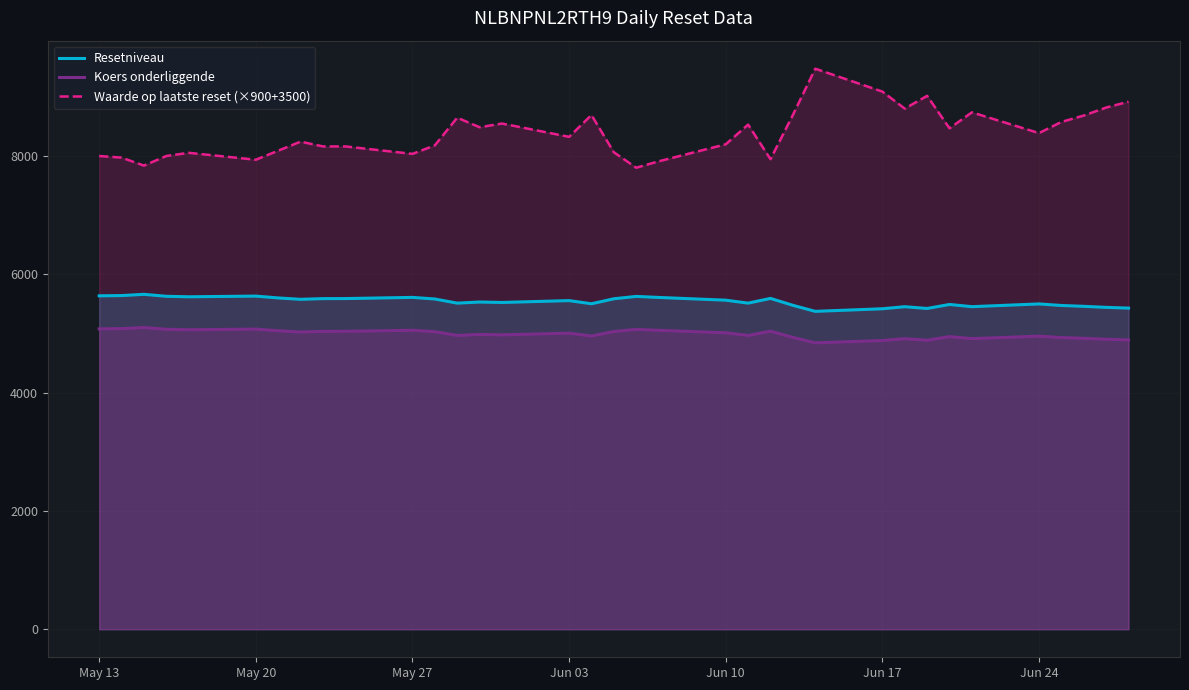

What are all the series names shown in the legend?

Resetniveau, Koers onderliggende, Waarde op laatste reset (×900+3500)